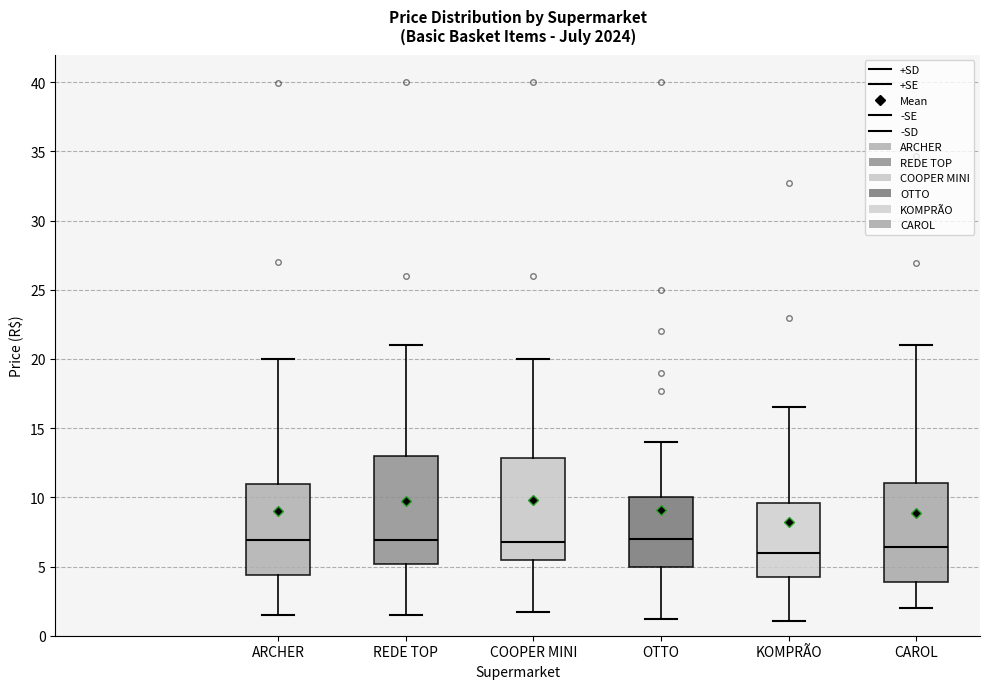

Reading left to right, read every box against the y-axis: the position of its median line, the range the box covers, and the ends of its whiskers. The values are not printed on the chart, so give them approximately, as read against the axis.

ARCHER: median 7.0, box 4.5 to 11.0, whiskers 1.5 to 20.0
REDE TOP: median 7.0, box 5.0 to 13.0, whiskers 1.5 to 21.0
COOPER MINI: median 7.0, box 5.5 to 13.0, whiskers 1.5 to 20.0
OTTO: median 7.0, box 5.0 to 10.0, whiskers 1.0 to 14.0
KOMPRÃO: median 6.0, box 4.0 to 9.5, whiskers 1.0 to 16.5
CAROL: median 6.5, box 4.0 to 11.0, whiskers 2.0 to 21.0